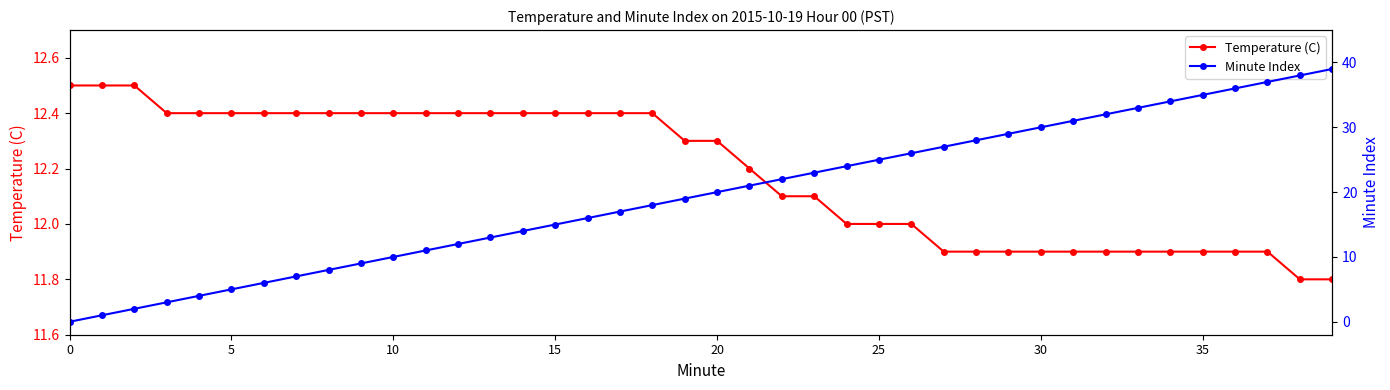

Which label corresponds to the largest value in the chart?

39